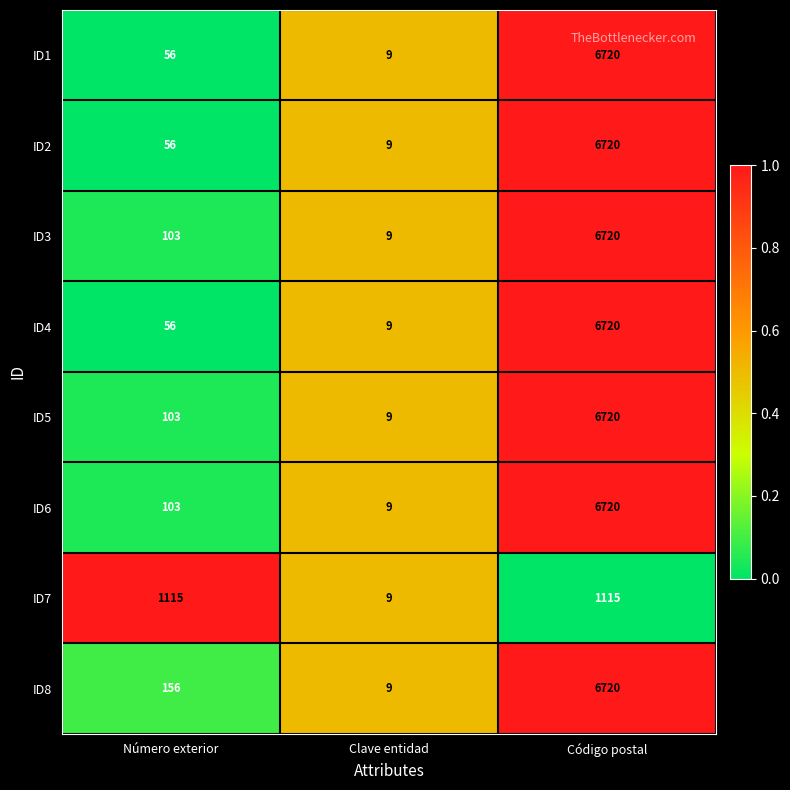

What is the difference between the ID6 values at Clave entidad and Número exterior?

94